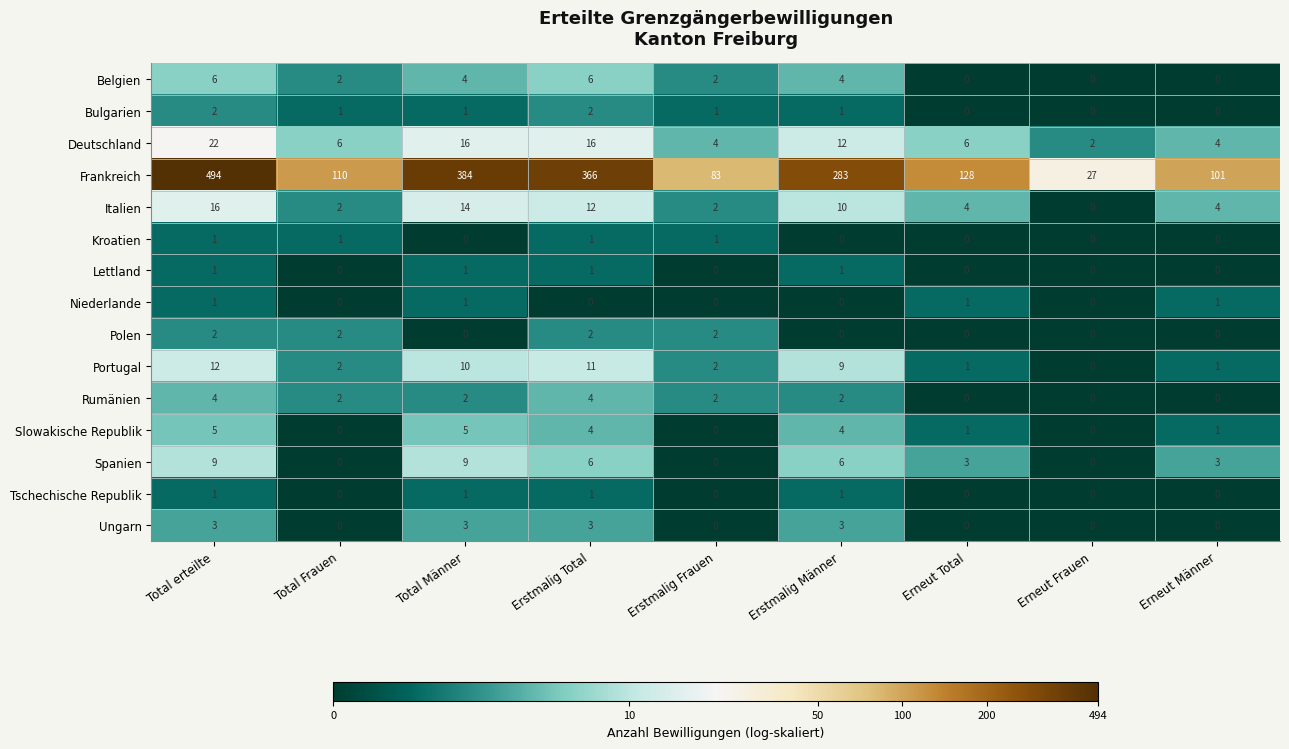

Which category has the highest value in the Portugal series?

Total erteilte